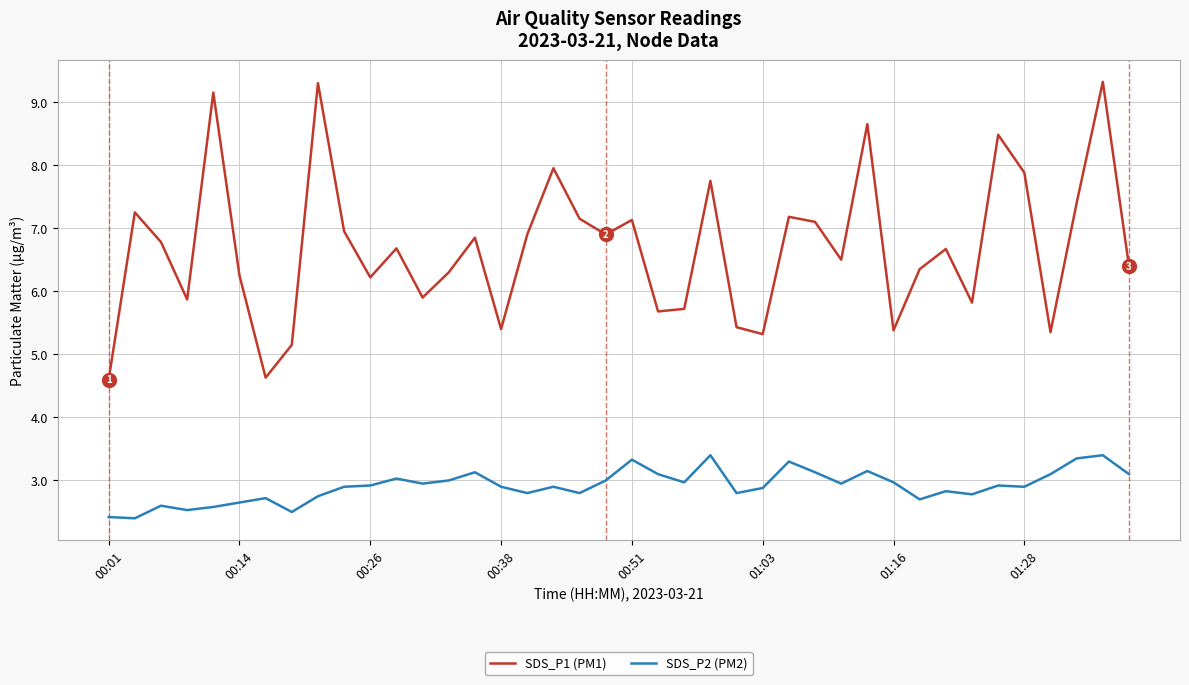

What is the highest value of the SDS_P2 (PM2) series?

3.4